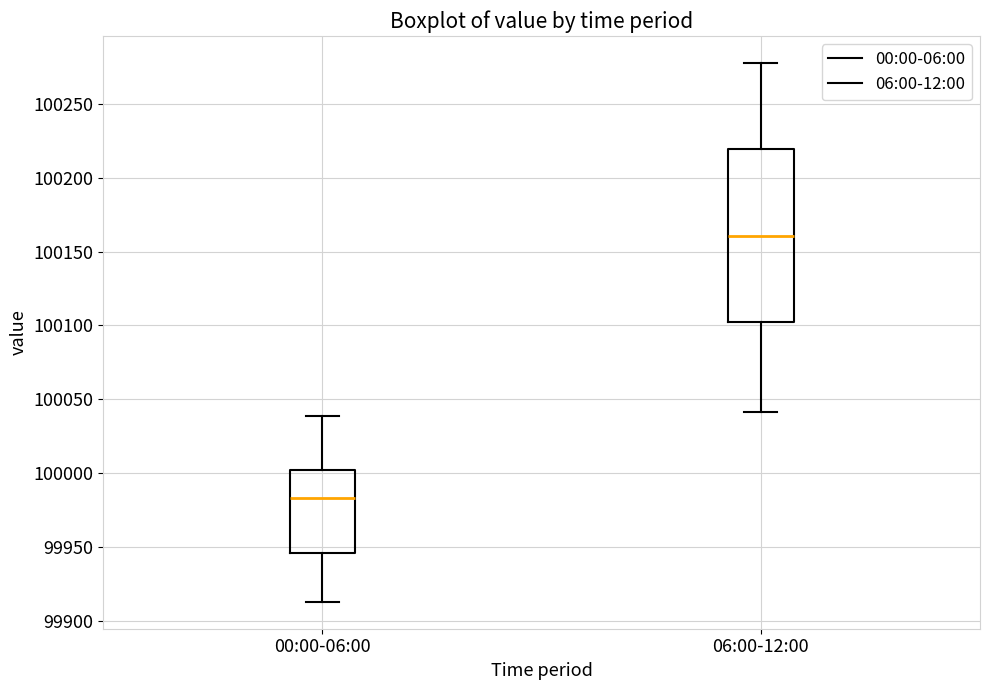

Reading left to right, transcribe this box plot: for each box, give where its median line is, the range the box spans, and where its two whiskers end, as read against the y-axis. The values are not printed on the chart, so give them approximately, as read against the axis.

00:00-06:00: median 99985, box 99945 to 100000, whiskers 99915 to 100040
06:00-12:00: median 100160, box 100100 to 100220, whiskers 100040 to 100280